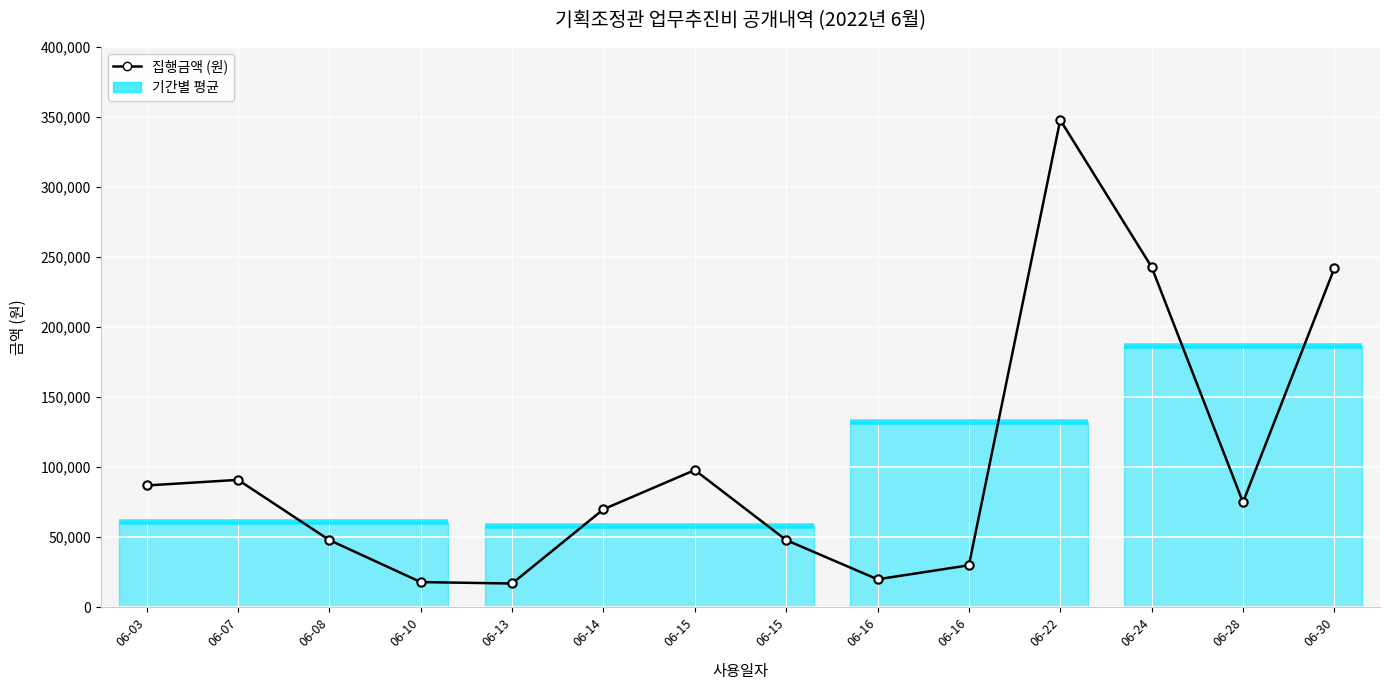

Which label corresponds to the smallest value in the chart?

06-13